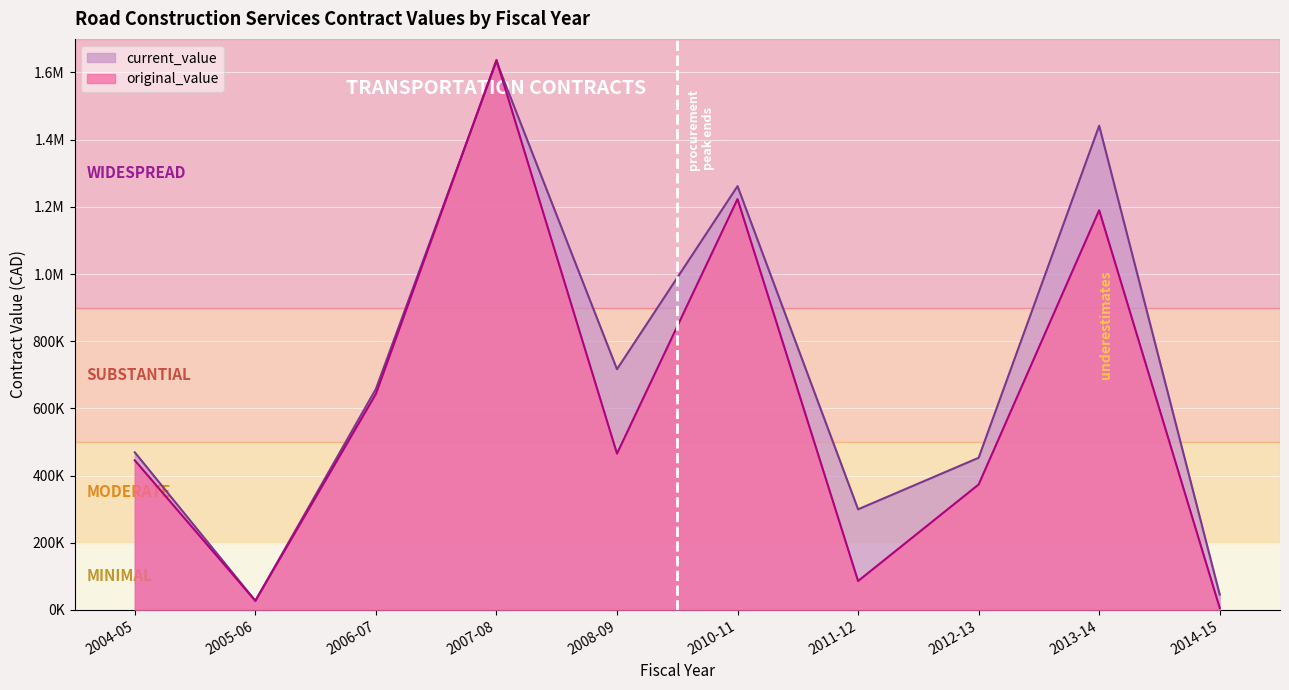

Does the chart display data point markers on the line(s)?

No